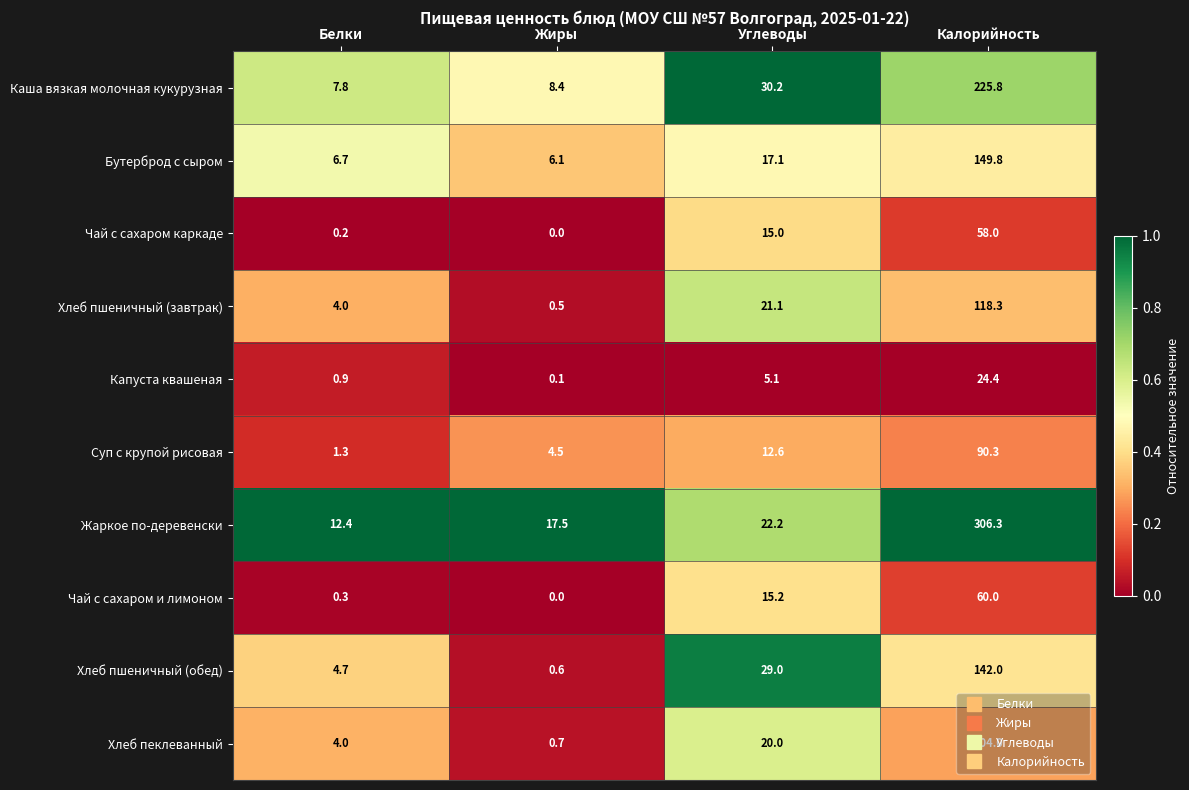

What is the difference between the Каша вязкая молочная кукурузная values at Белки and Углеводы?

22.4